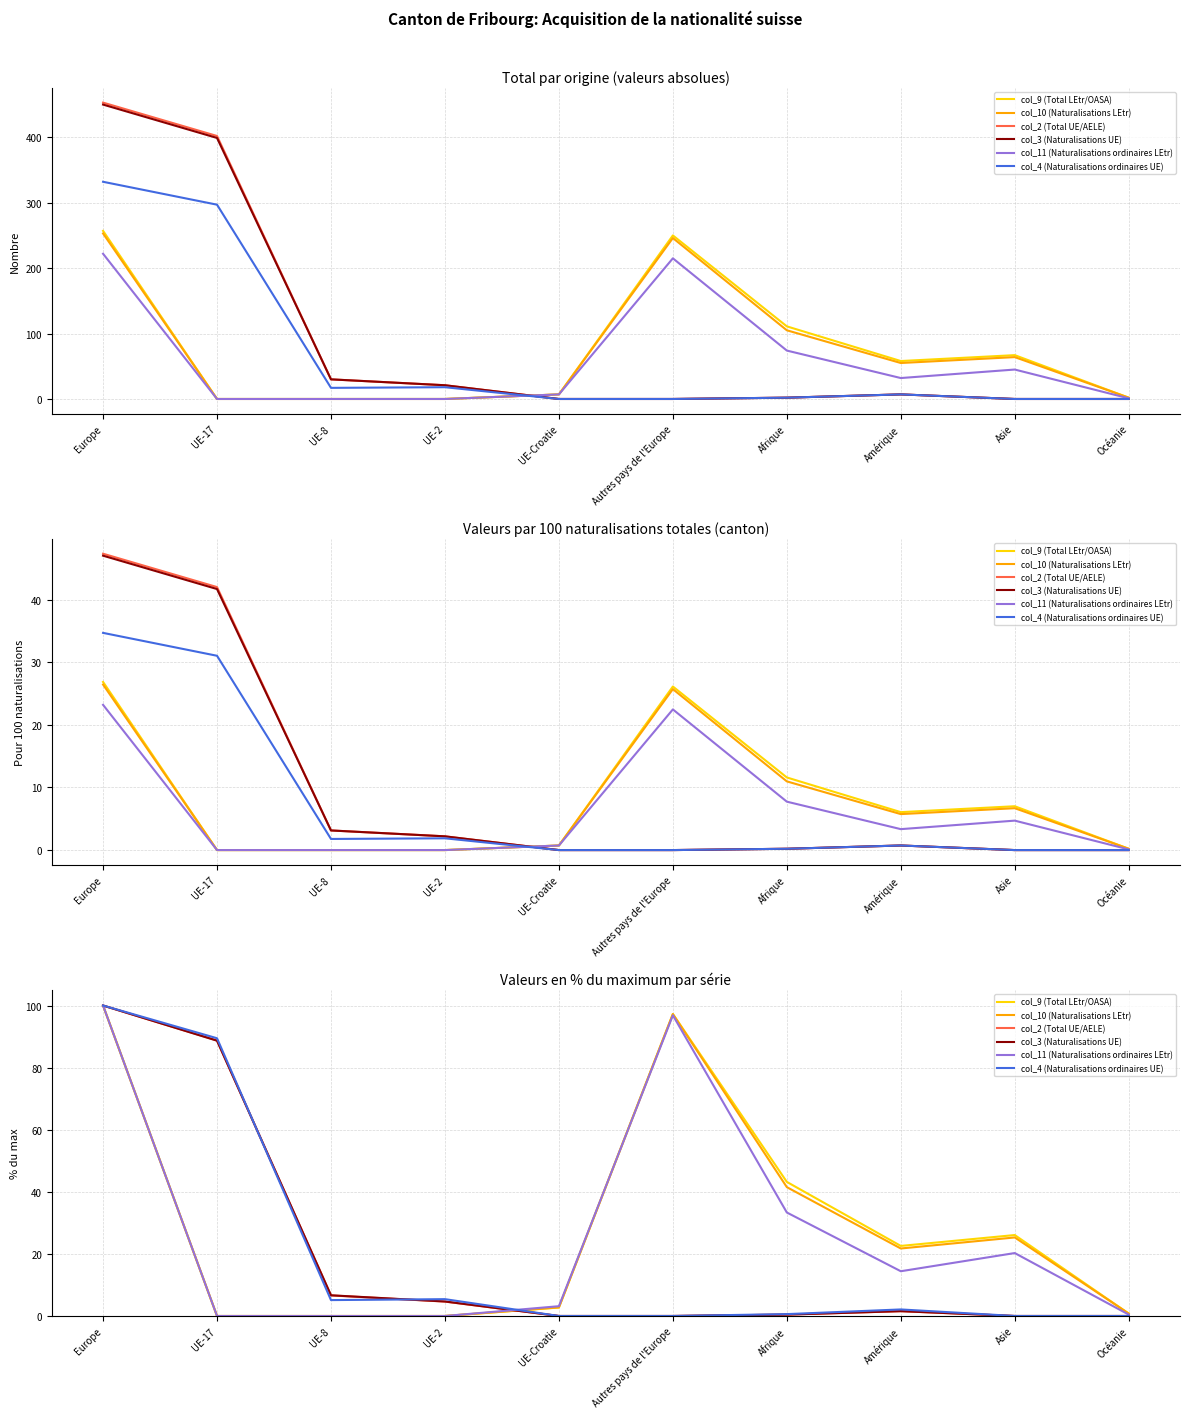

Is the value of col_10 (Naturalisations LEtr) at UE-Croatie greater than the value of col_2 (Total UE/AELE) at Océanie?

Yes